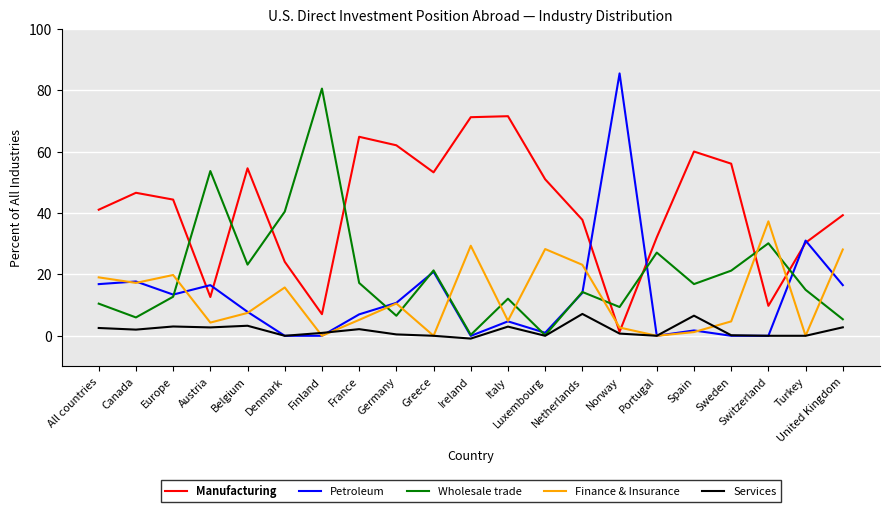

Which series ends up on top after the final intersection of Petroleum and Finance & Insurance?

Finance & Insurance